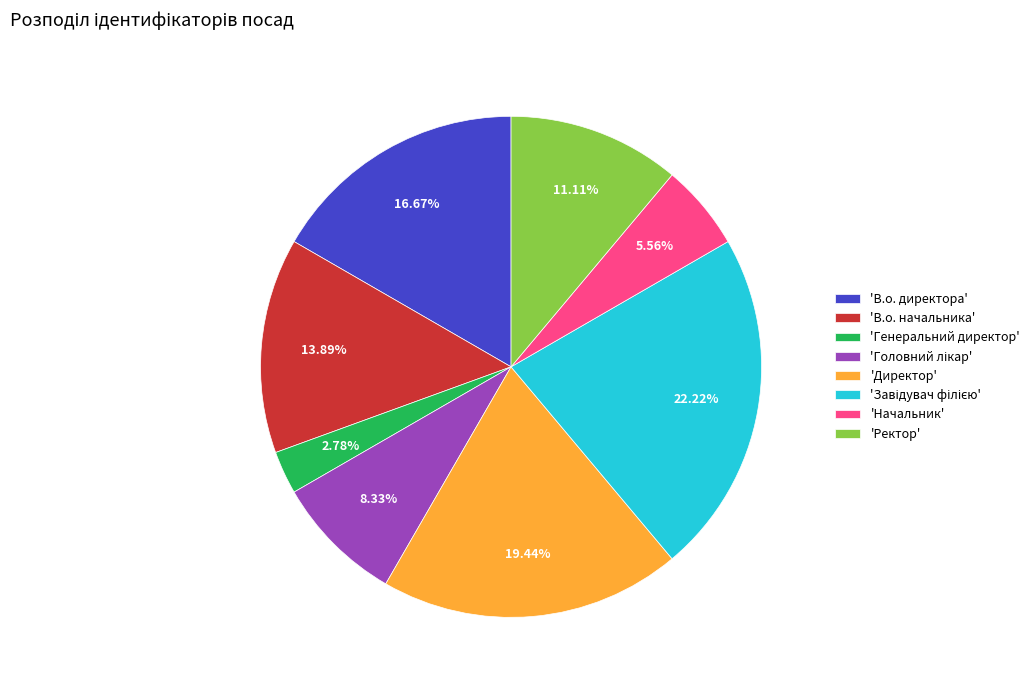

How many slices are in this pie chart?

8